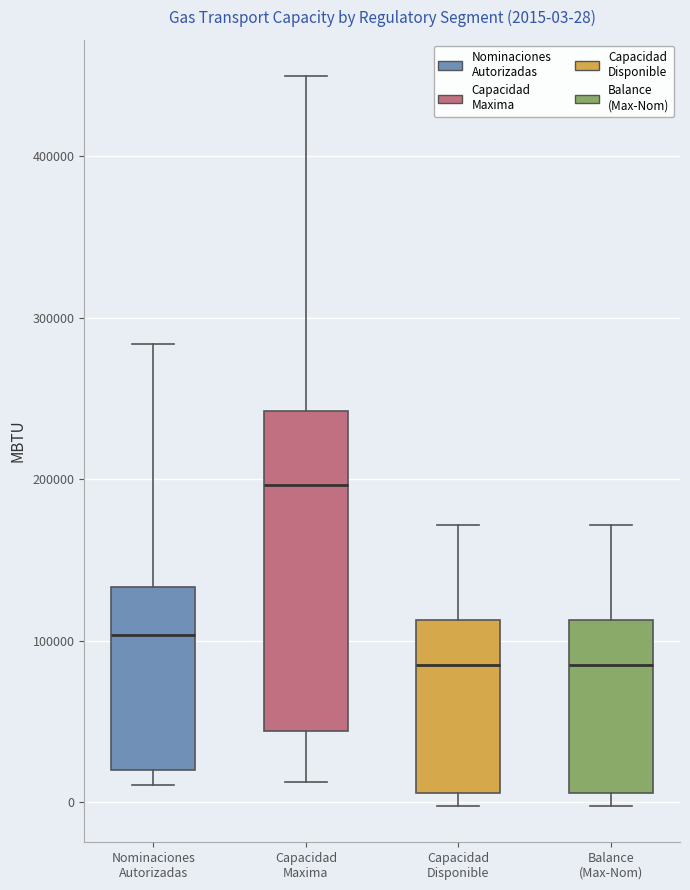

Comparing the boxes themselves (not the whiskers), which one is the tallest?

Capacidad Maxima